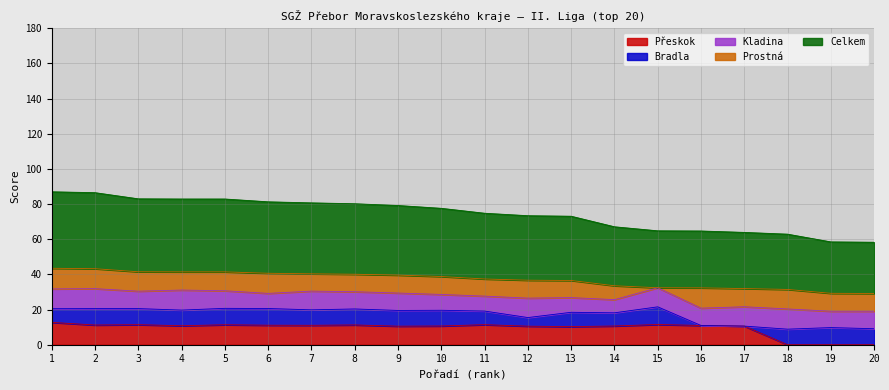

True or false: Přeskok and Kladina intersect in this chart.

True